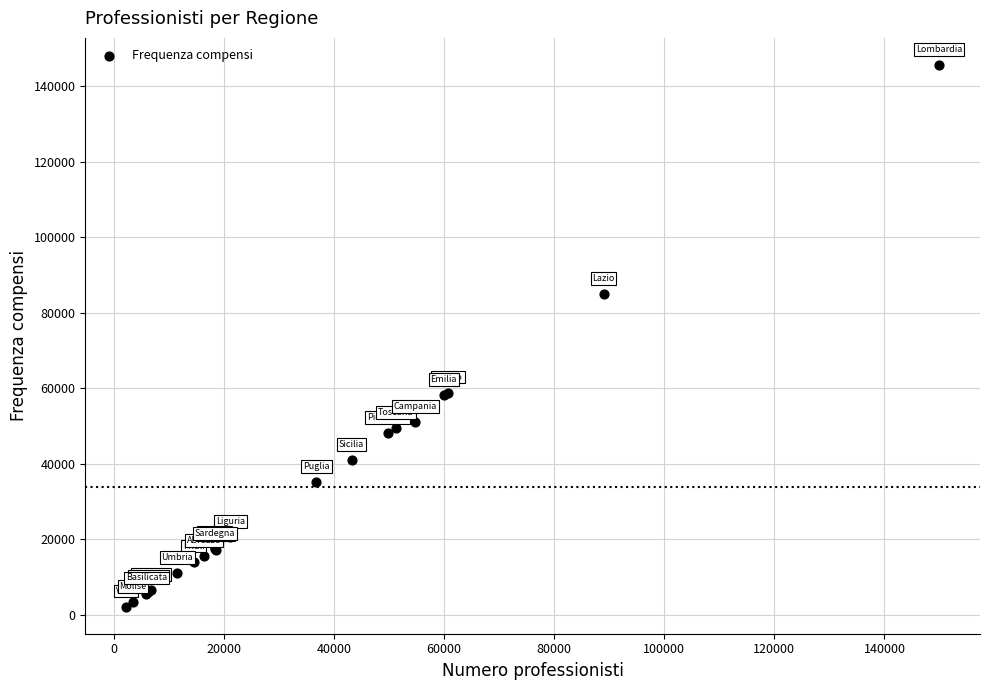

What Y value in the scatter plot is closest to 73902?

84892